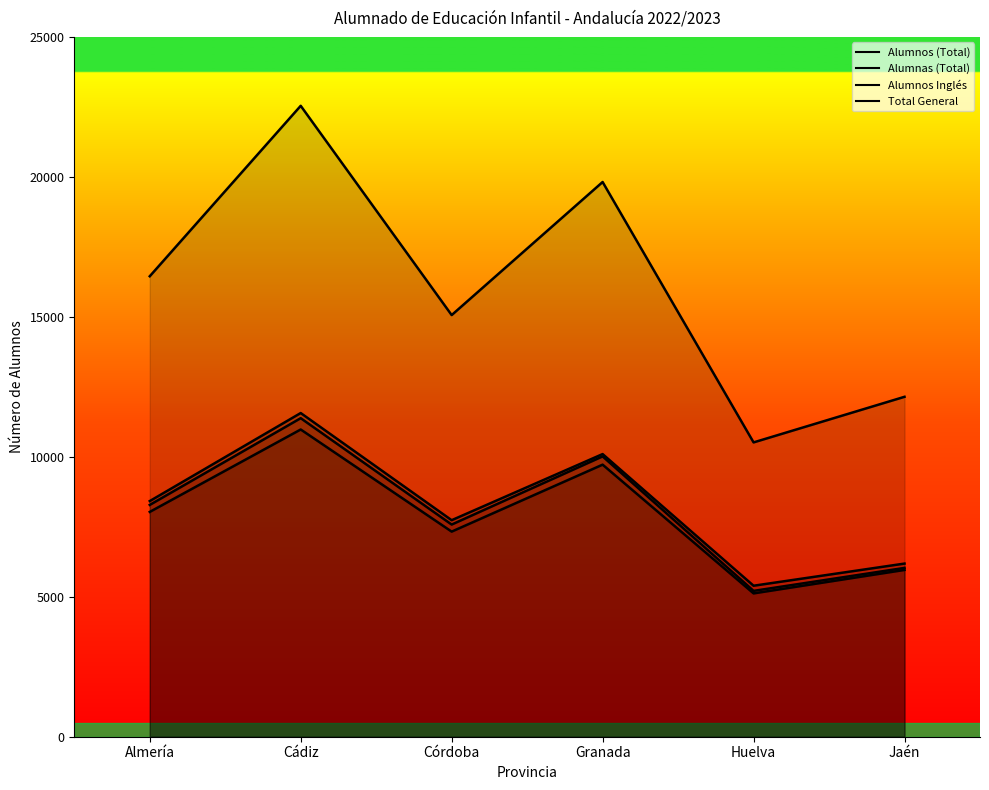

True or false: Total General and Alumnos Inglés cross at least once.

False